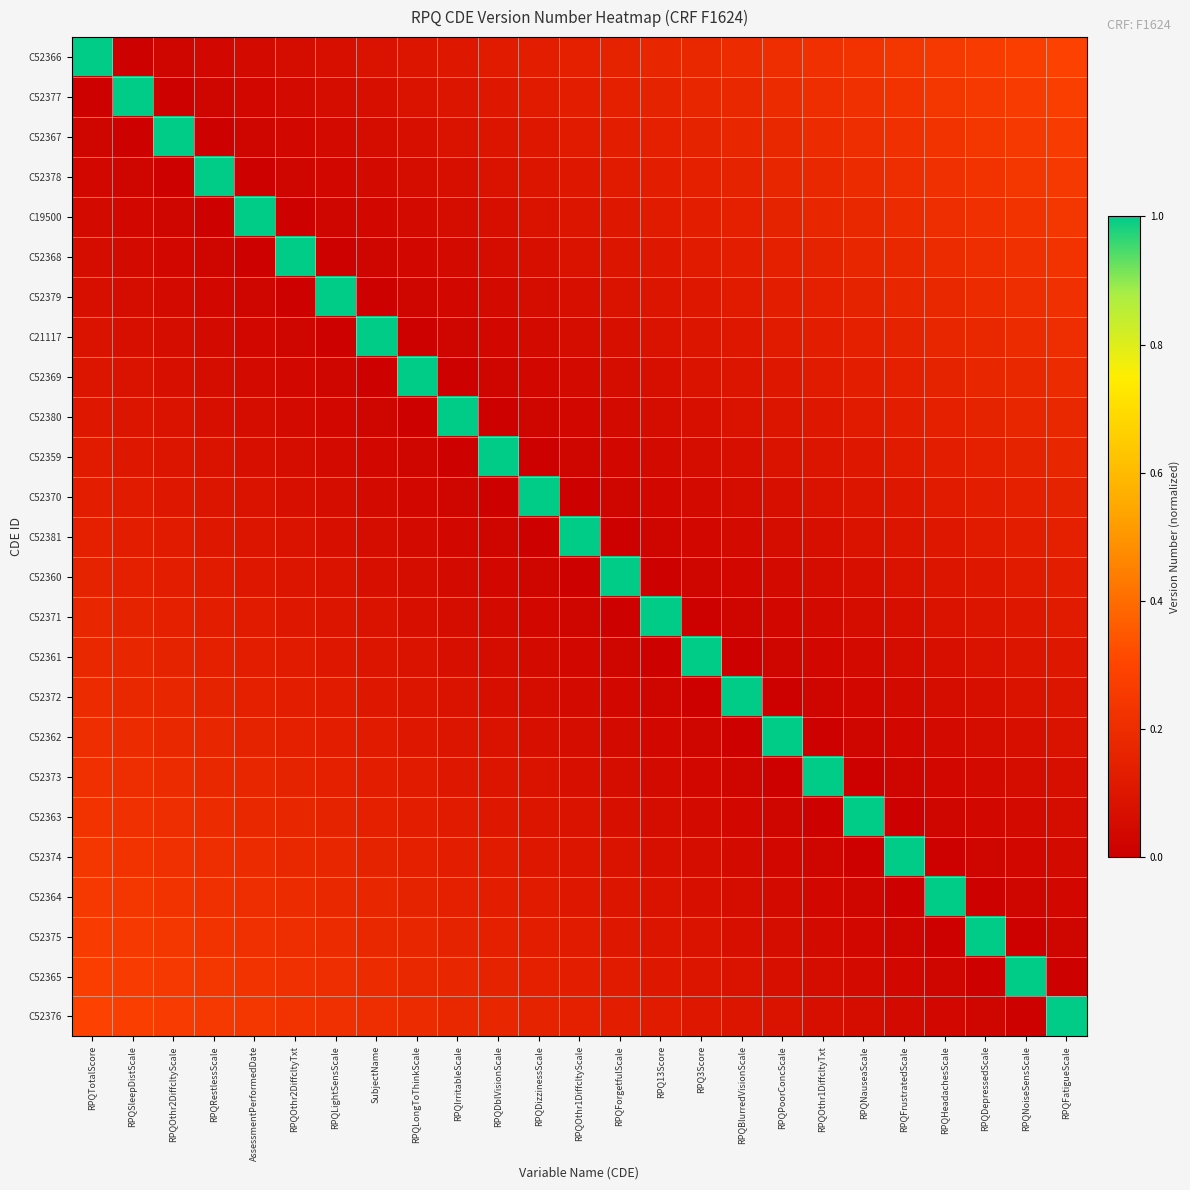

Which category has the highest value across all series?

RPQTotalScore